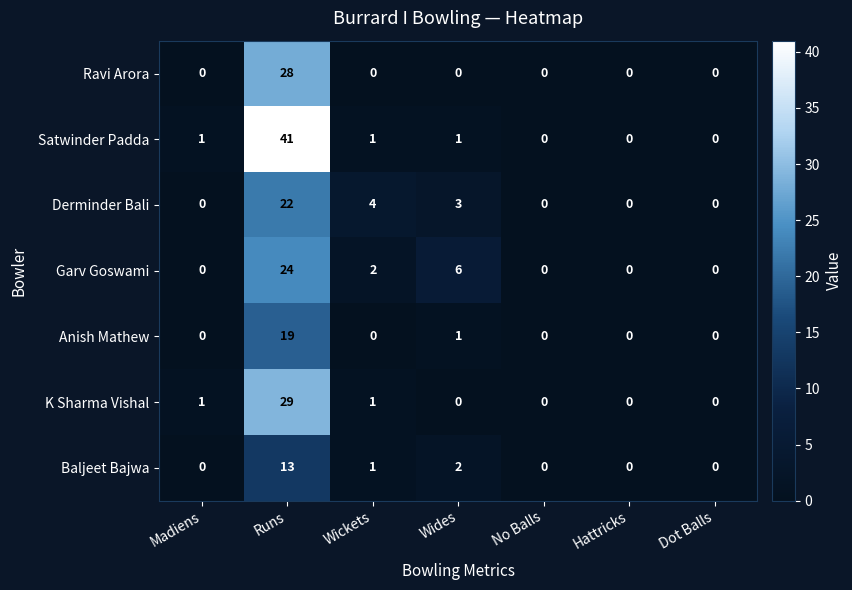

Which category has the highest value in the K Sharma Vishal series?

Runs